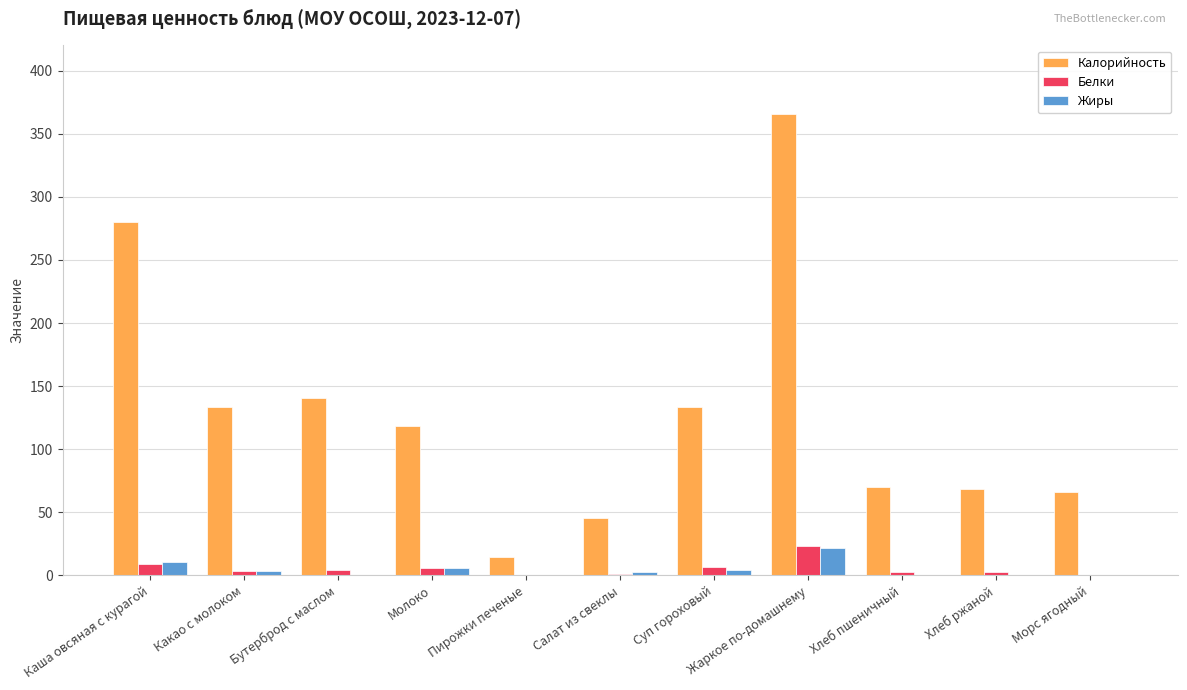

Which category has the highest value in the Жиры series?

Жаркое по-домашнему